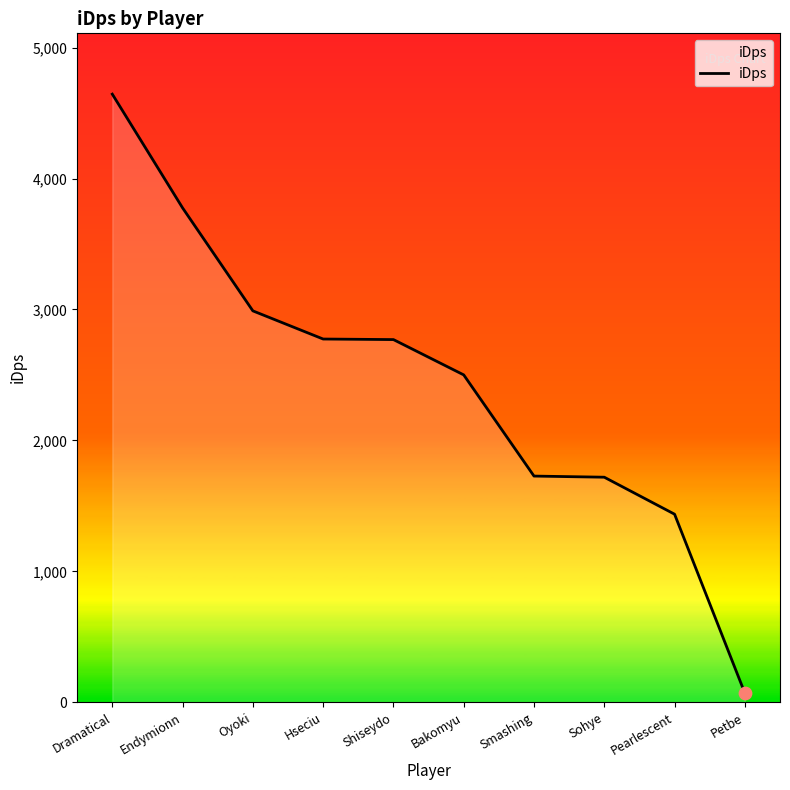

Approximately how many times larger is the value at Bakomyu compared to Endymionn?

0.7